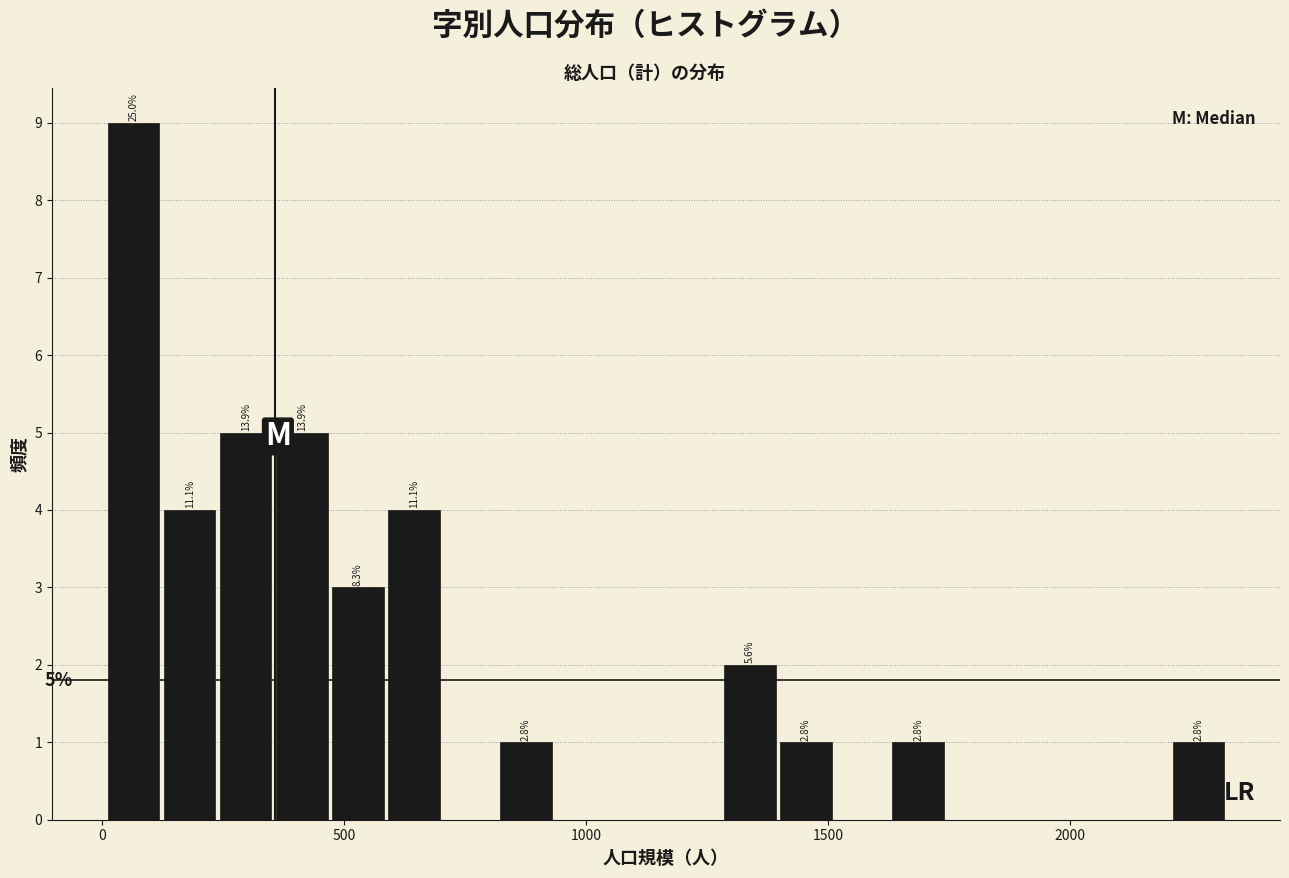

Read against the x-axis, roughly where is the centre of the tallest bar?

50